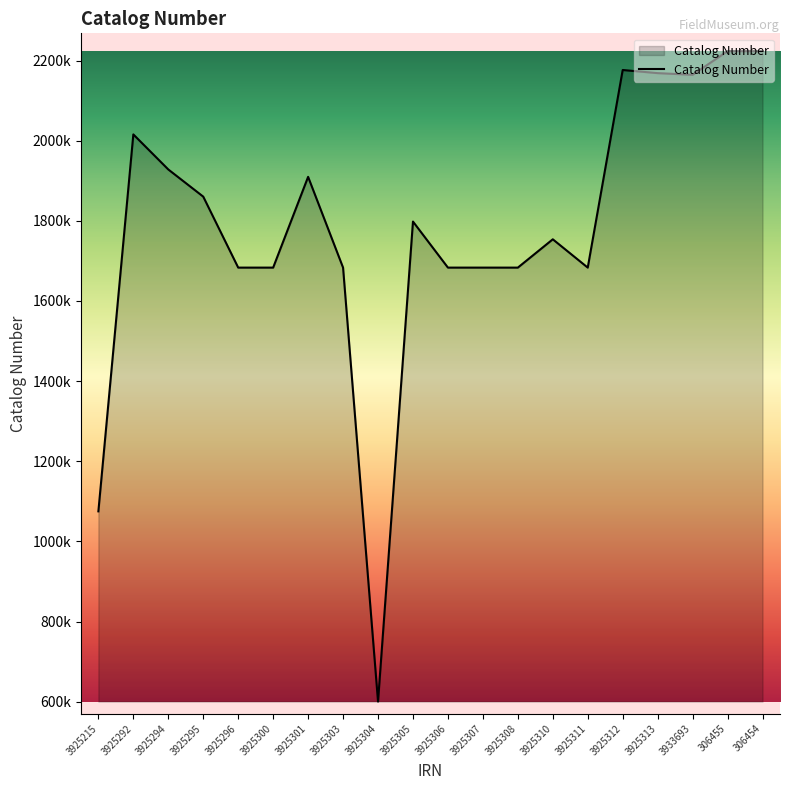

At which label is the value closest to 1411771?

3925308